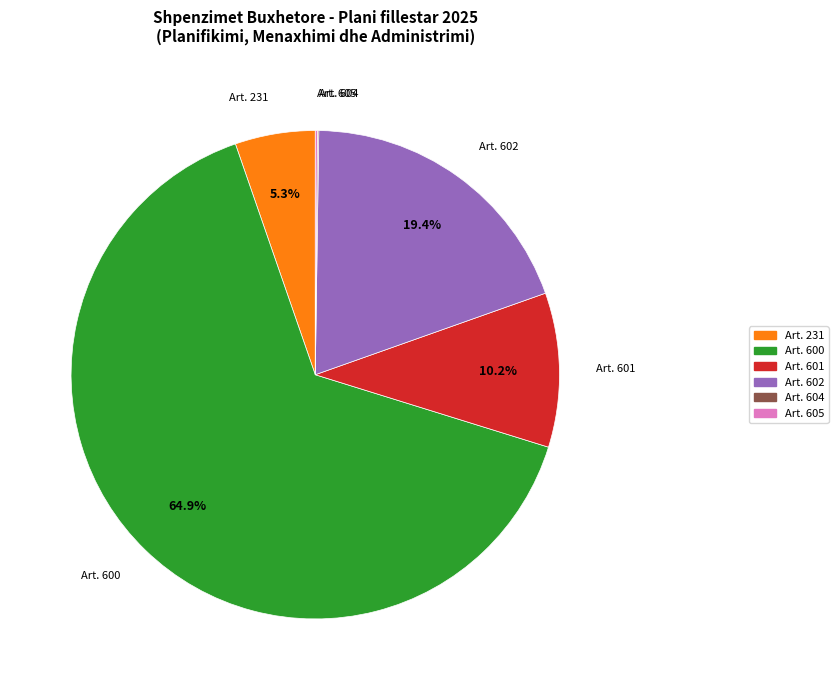

Is there any slice that represents more than half of the pie?

Yes